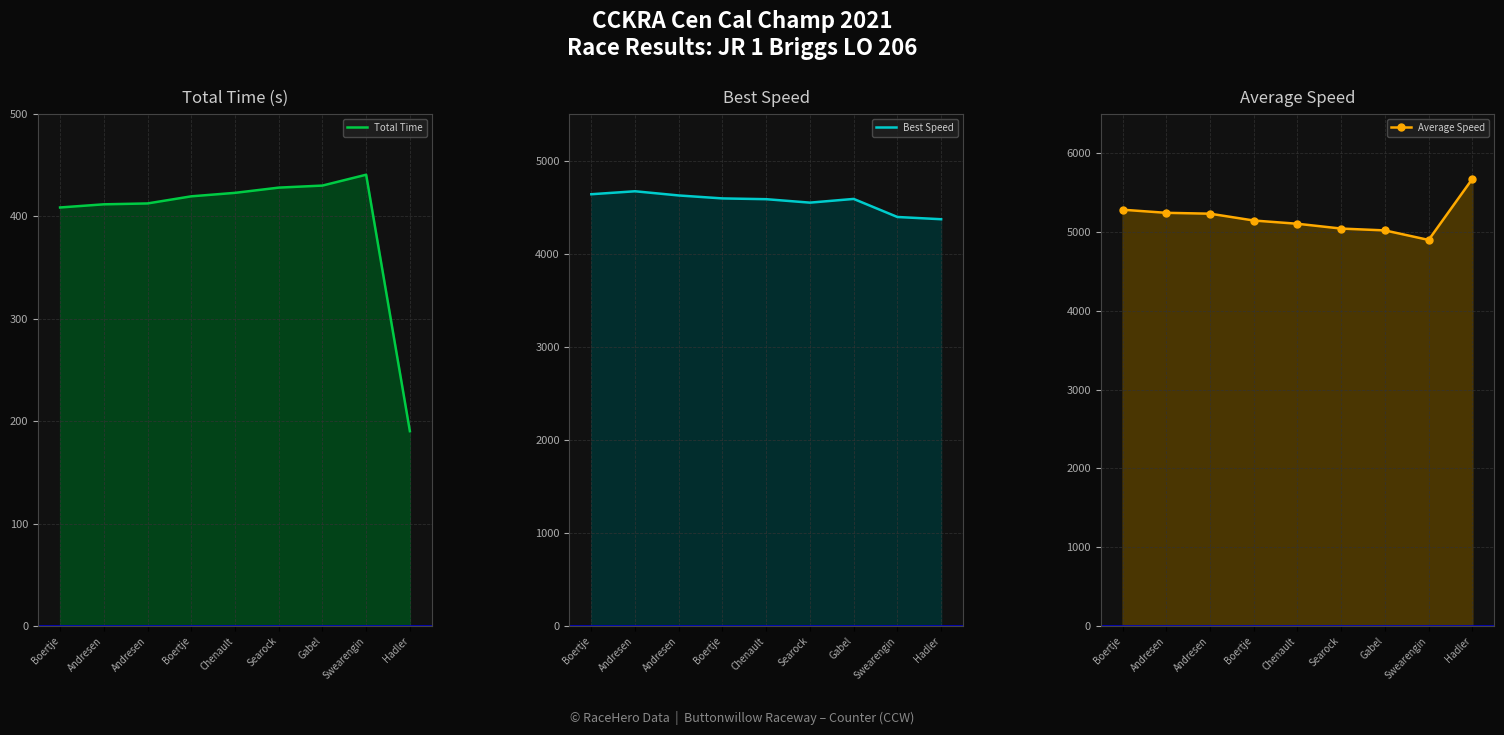

What are all the series names shown in the legend?

Total Time, Best Speed, Average Speed